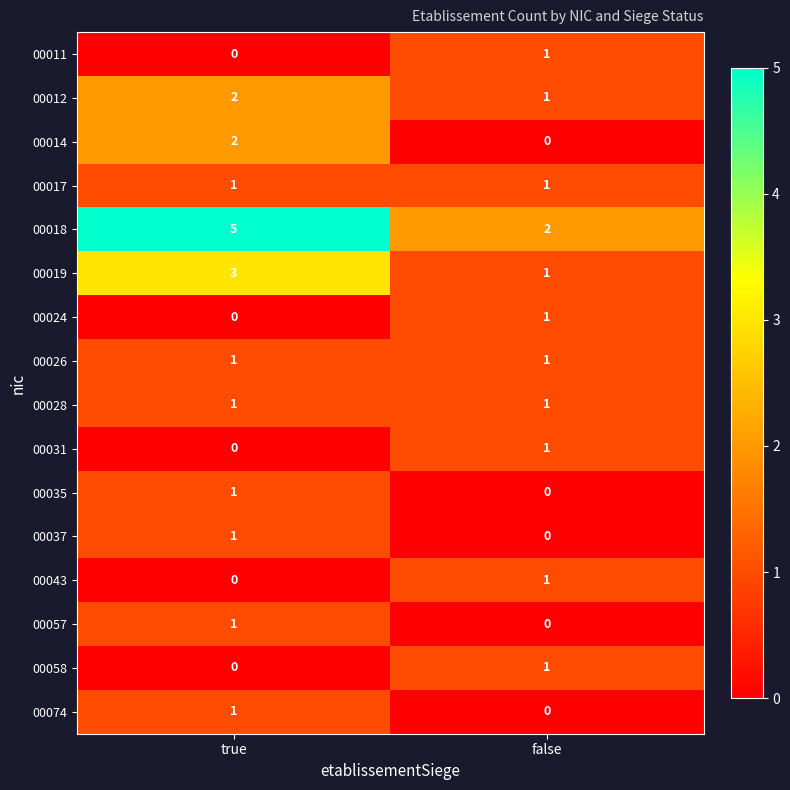

Which category has the highest value across all series?

true